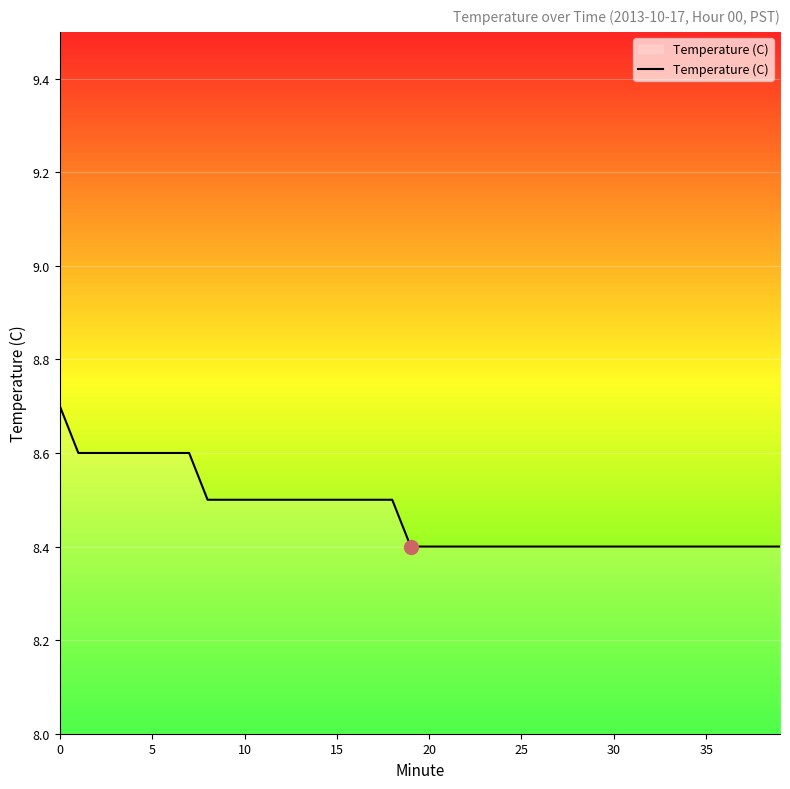

What is the difference between the maximum and minimum values?

0.3